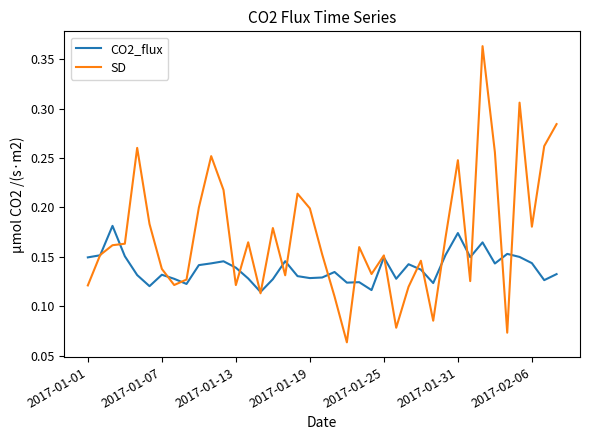

Which series has the largest total across all categories?

SD